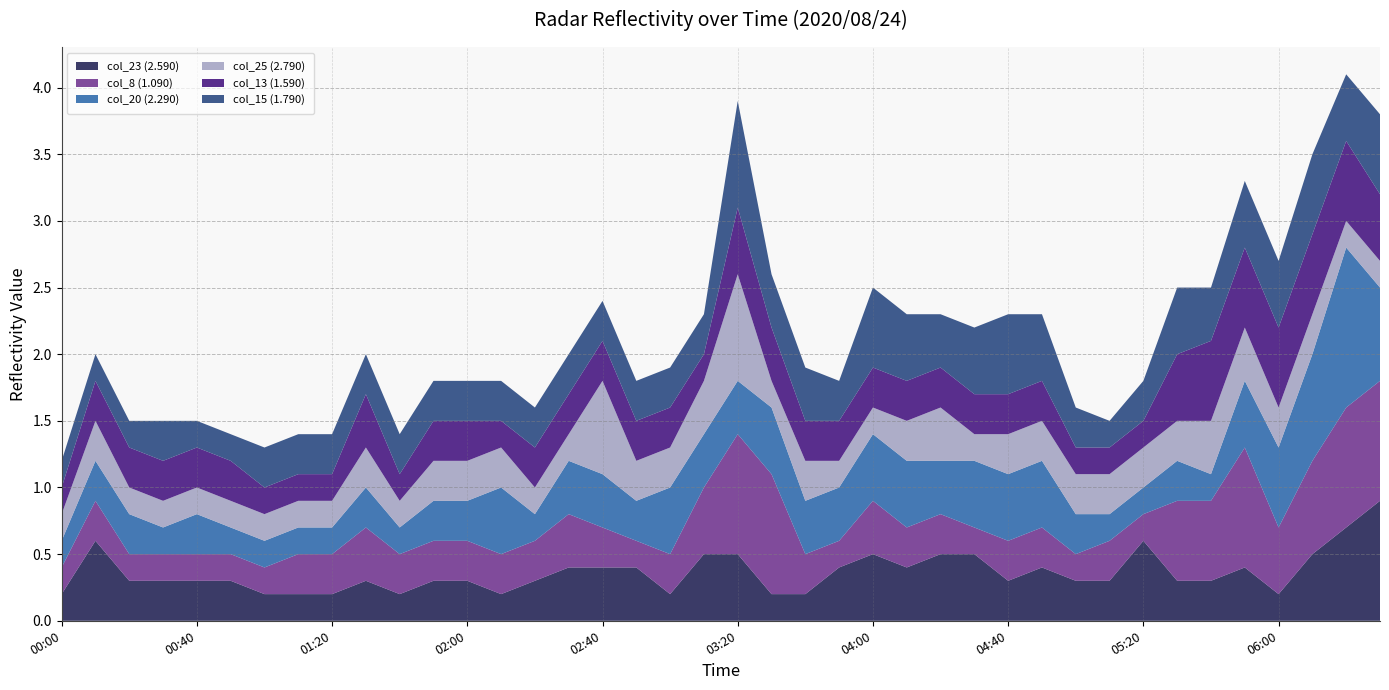

Reading left to right, what are all the values shown in this chart?

col_23 (2.590): 2020/08/24 00:00=0.2	2020/08/24 00:10=0.6	2020/08/24 00:20=0.3	2020/08/24 00:30=0.3	2020/08/24 00:40=0.3	2020/08/24 00:50=0.3	2020/08/24 01:00=0.2	2020/08/24 01:10=0.2	2020/08/24 01:20=0.2	2020/08/24 01:30=0.3	2020/08/24 01:40=0.2	2020/08/24 01:50=0.3	2020/08/24 02:00=0.3	2020/08/24 02:10=0.2	2020/08/24 02:20=0.3	2020/08/24 02:30=0.4	2020/08/24 02:40=0.4	2020/08/24 02:50=0.4	2020/08/24 03:00=0.2	2020/08/24 03:10=0.5	2020/08/24 03:20=0.5	2020/08/24 03:30=0.2	2020/08/24 03:40=0.2	2020/08/24 03:50=0.4	2020/08/24 04:00=0.5	2020/08/24 04:10=0.4	2020/08/24 04:20=0.5	2020/08/24 04:30=0.5	2020/08/24 04:40=0.3	2020/08/24 04:50=0.4	2020/08/24 05:00=0.3	2020/08/24 05:10=0.3	2020/08/24 05:20=0.6	2020/08/24 05:30=0.3	2020/08/24 05:40=0.3	2020/08/24 05:50=0.4	2020/08/24 06:00=0.2	2020/08/24 06:10=0.5	2020/08/24 06:20=0.7	2020/08/24 06:30=0.9
col_8 (1.090): 2020/08/24 00:00=0.2	2020/08/24 00:10=0.3	2020/08/24 00:20=0.2	2020/08/24 00:30=0.2	2020/08/24 00:40=0.2	2020/08/24 00:50=0.2	2020/08/24 01:00=0.2	2020/08/24 01:10=0.3	2020/08/24 01:20=0.3	2020/08/24 01:30=0.4	2020/08/24 01:40=0.3	2020/08/24 01:50=0.3	2020/08/24 02:00=0.3	2020/08/24 02:10=0.3	2020/08/24 02:20=0.3	2020/08/24 02:30=0.4	2020/08/24 02:40=0.3	2020/08/24 02:50=0.2	2020/08/24 03:00=0.3	2020/08/24 03:10=0.5	2020/08/24 03:20=0.9	2020/08/24 03:30=0.9	2020/08/24 03:40=0.3	2020/08/24 03:50=0.2	2020/08/24 04:00=0.4	2020/08/24 04:10=0.3	2020/08/24 04:20=0.3	2020/08/24 04:30=0.2	2020/08/24 04:40=0.3	2020/08/24 04:50=0.3	2020/08/24 05:00=0.2	2020/08/24 05:10=0.3	2020/08/24 05:20=0.2	2020/08/24 05:30=0.6	2020/08/24 05:40=0.6	2020/08/24 05:50=0.9	2020/08/24 06:00=0.5	2020/08/24 06:10=0.7	2020/08/24 06:20=0.9	2020/08/24 06:30=0.9
col_20 (2.290): 2020/08/24 00:00=0.2	2020/08/24 00:10=0.3	2020/08/24 00:20=0.3	2020/08/24 00:30=0.2	2020/08/24 00:40=0.3	2020/08/24 00:50=0.2	2020/08/24 01:00=0.2	2020/08/24 01:10=0.2	2020/08/24 01:20=0.2	2020/08/24 01:30=0.3	2020/08/24 01:40=0.2	2020/08/24 01:50=0.3	2020/08/24 02:00=0.3	2020/08/24 02:10=0.5	2020/08/24 02:20=0.2	2020/08/24 02:30=0.4	2020/08/24 02:40=0.4	2020/08/24 02:50=0.3	2020/08/24 03:00=0.5	2020/08/24 03:10=0.4	2020/08/24 03:20=0.4	2020/08/24 03:30=0.5	2020/08/24 03:40=0.4	2020/08/24 03:50=0.4	2020/08/24 04:00=0.5	2020/08/24 04:10=0.5	2020/08/24 04:20=0.4	2020/08/24 04:30=0.5	2020/08/24 04:40=0.5	2020/08/24 04:50=0.5	2020/08/24 05:00=0.3	2020/08/24 05:10=0.2	2020/08/24 05:20=0.2	2020/08/24 05:30=0.3	2020/08/24 05:40=0.2	2020/08/24 05:50=0.5	2020/08/24 06:00=0.6	2020/08/24 06:10=0.8	2020/08/24 06:20=1.2	2020/08/24 06:30=0.7
col_25 (2.790): 2020/08/24 00:00=0.2	2020/08/24 00:10=0.3	2020/08/24 00:20=0.2	2020/08/24 00:30=0.2	2020/08/24 00:40=0.2	2020/08/24 00:50=0.2	2020/08/24 01:00=0.2	2020/08/24 01:10=0.2	2020/08/24 01:20=0.2	2020/08/24 01:30=0.3	2020/08/24 01:40=0.2	2020/08/24 01:50=0.3	2020/08/24 02:00=0.3	2020/08/24 02:10=0.3	2020/08/24 02:20=0.2	2020/08/24 02:30=0.2	2020/08/24 02:40=0.7	2020/08/24 02:50=0.3	2020/08/24 03:00=0.3	2020/08/24 03:10=0.4	2020/08/24 03:20=0.8	2020/08/24 03:30=0.2	2020/08/24 03:40=0.3	2020/08/24 03:50=0.2	2020/08/24 04:00=0.2	2020/08/24 04:10=0.3	2020/08/24 04:20=0.4	2020/08/24 04:30=0.2	2020/08/24 04:40=0.3	2020/08/24 04:50=0.3	2020/08/24 05:00=0.3	2020/08/24 05:10=0.3	2020/08/24 05:20=0.3	2020/08/24 05:30=0.3	2020/08/24 05:40=0.4	2020/08/24 05:50=0.4	2020/08/24 06:00=0.3	2020/08/24 06:10=0.3	2020/08/24 06:20=0.2	2020/08/24 06:30=0.2
col_13 (1.590): 2020/08/24 00:00=0.2	2020/08/24 00:10=0.3	2020/08/24 00:20=0.3	2020/08/24 00:30=0.3	2020/08/24 00:40=0.3	2020/08/24 00:50=0.3	2020/08/24 01:00=0.2	2020/08/24 01:10=0.2	2020/08/24 01:20=0.2	2020/08/24 01:30=0.4	2020/08/24 01:40=0.2	2020/08/24 01:50=0.3	2020/08/24 02:00=0.3	2020/08/24 02:10=0.2	2020/08/24 02:20=0.3	2020/08/24 02:30=0.3	2020/08/24 02:40=0.3	2020/08/24 02:50=0.3	2020/08/24 03:00=0.3	2020/08/24 03:10=0.2	2020/08/24 03:20=0.5	2020/08/24 03:30=0.4	2020/08/24 03:40=0.3	2020/08/24 03:50=0.3	2020/08/24 04:00=0.3	2020/08/24 04:10=0.3	2020/08/24 04:20=0.3	2020/08/24 04:30=0.3	2020/08/24 04:40=0.3	2020/08/24 04:50=0.3	2020/08/24 05:00=0.2	2020/08/24 05:10=0.2	2020/08/24 05:20=0.2	2020/08/24 05:30=0.5	2020/08/24 05:40=0.6	2020/08/24 05:50=0.6	2020/08/24 06:00=0.6	2020/08/24 06:10=0.6	2020/08/24 06:20=0.6	2020/08/24 06:30=0.5
col_15 (1.790): 2020/08/24 00:00=0.2	2020/08/24 00:10=0.2	2020/08/24 00:20=0.2	2020/08/24 00:30=0.3	2020/08/24 00:40=0.2	2020/08/24 00:50=0.2	2020/08/24 01:00=0.3	2020/08/24 01:10=0.3	2020/08/24 01:20=0.3	2020/08/24 01:30=0.3	2020/08/24 01:40=0.3	2020/08/24 01:50=0.3	2020/08/24 02:00=0.3	2020/08/24 02:10=0.3	2020/08/24 02:20=0.3	2020/08/24 02:30=0.3	2020/08/24 02:40=0.3	2020/08/24 02:50=0.3	2020/08/24 03:00=0.3	2020/08/24 03:10=0.3	2020/08/24 03:20=0.8	2020/08/24 03:30=0.4	2020/08/24 03:40=0.4	2020/08/24 03:50=0.3	2020/08/24 04:00=0.6	2020/08/24 04:10=0.5	2020/08/24 04:20=0.4	2020/08/24 04:30=0.5	2020/08/24 04:40=0.6	2020/08/24 04:50=0.5	2020/08/24 05:00=0.3	2020/08/24 05:10=0.2	2020/08/24 05:20=0.3	2020/08/24 05:30=0.5	2020/08/24 05:40=0.4	2020/08/24 05:50=0.5	2020/08/24 06:00=0.5	2020/08/24 06:10=0.6	2020/08/24 06:20=0.5	2020/08/24 06:30=0.6